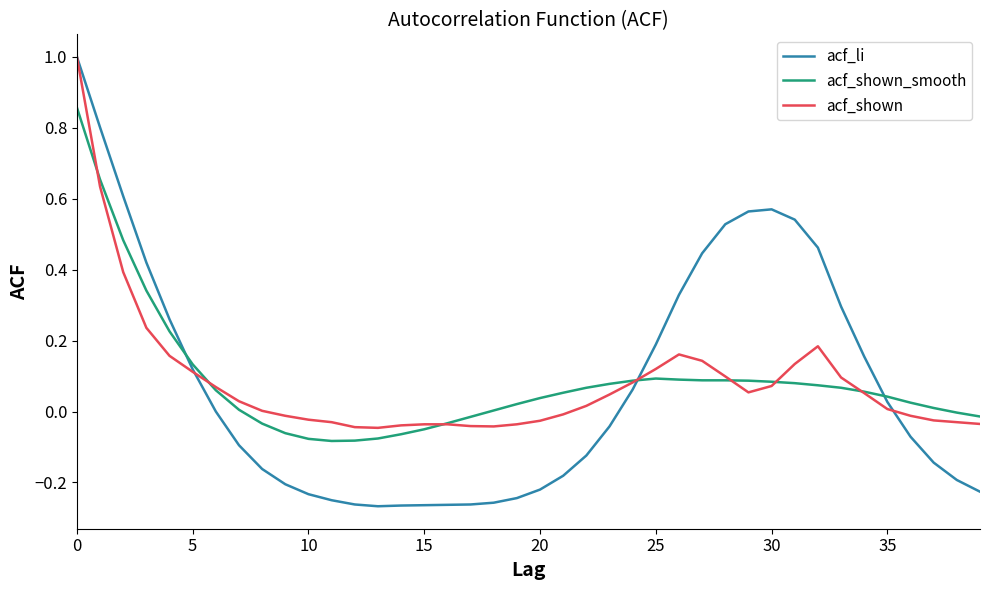

How many times do acf_li and acf_shown_smooth cross each other?

3